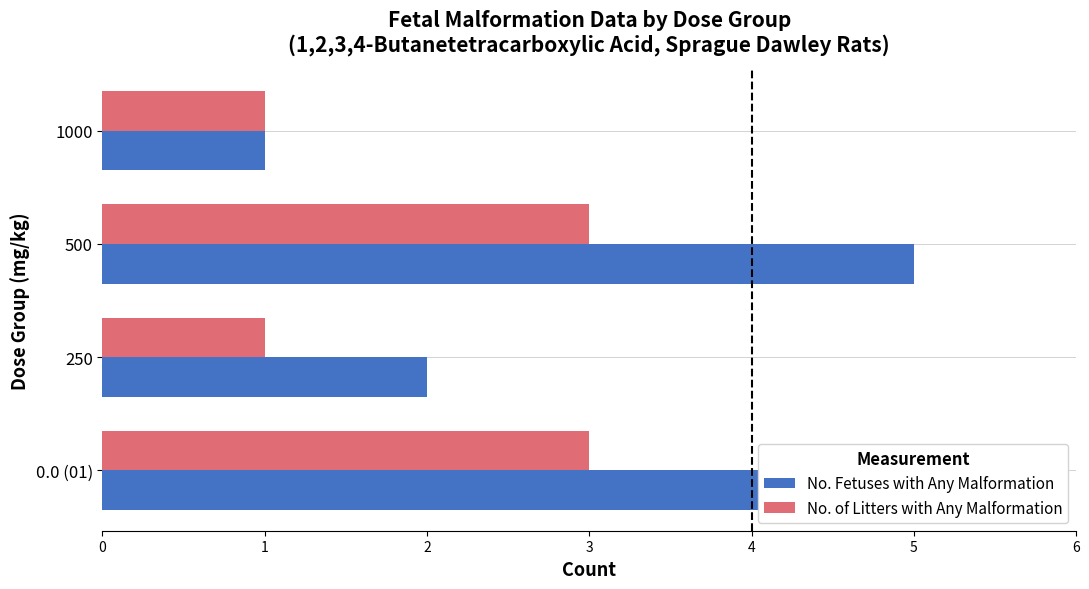

What is the maximum value for No. of Litters with Any Malformation?

3